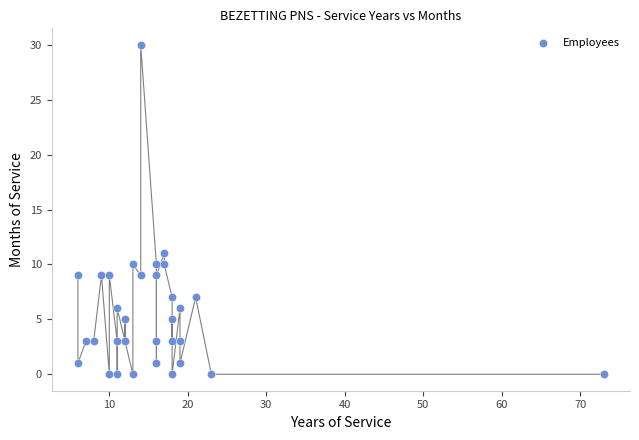

What Y value in the scatter plot is closest to 15?

11